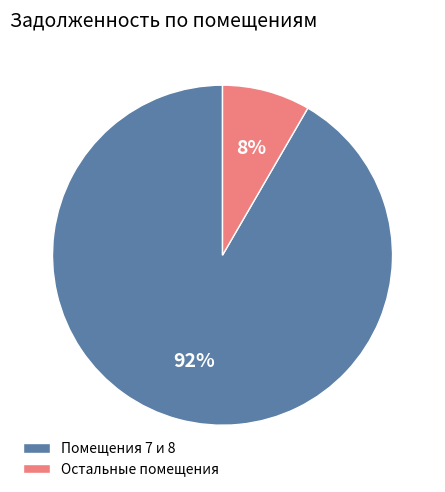

Does any single category account for the majority?

Yes